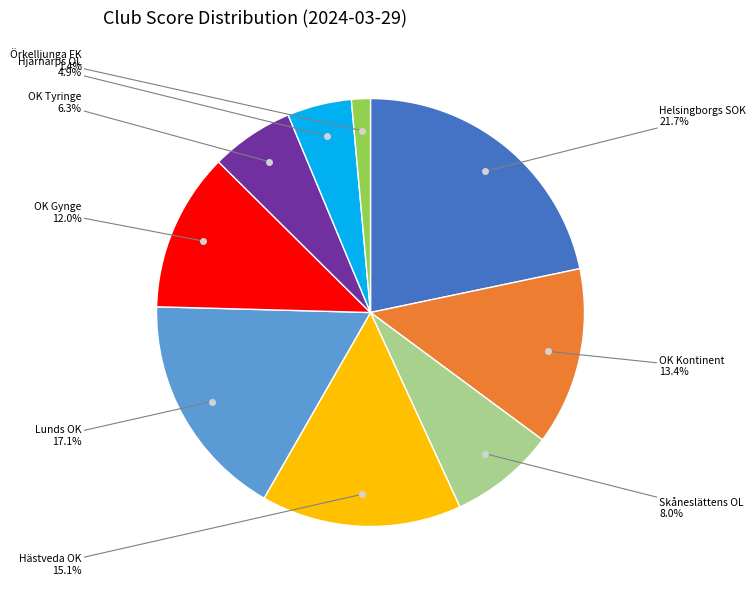

Is there a majority slice in this chart?

No